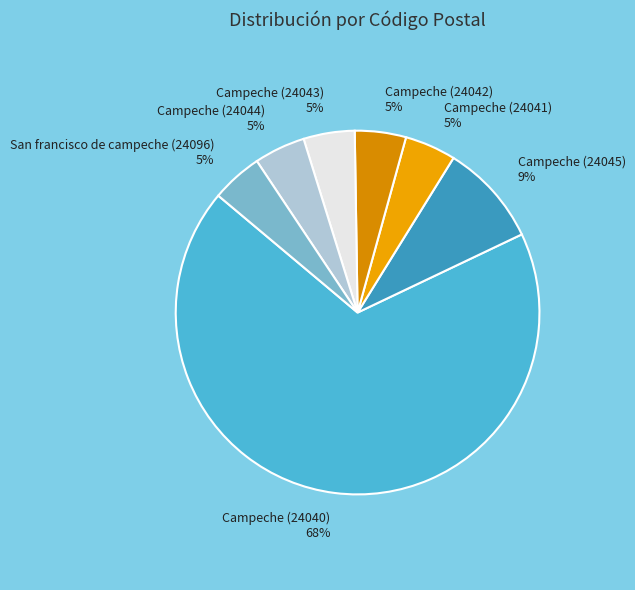

True or false: Campeche (24044) accounts for 5% of the total.

True